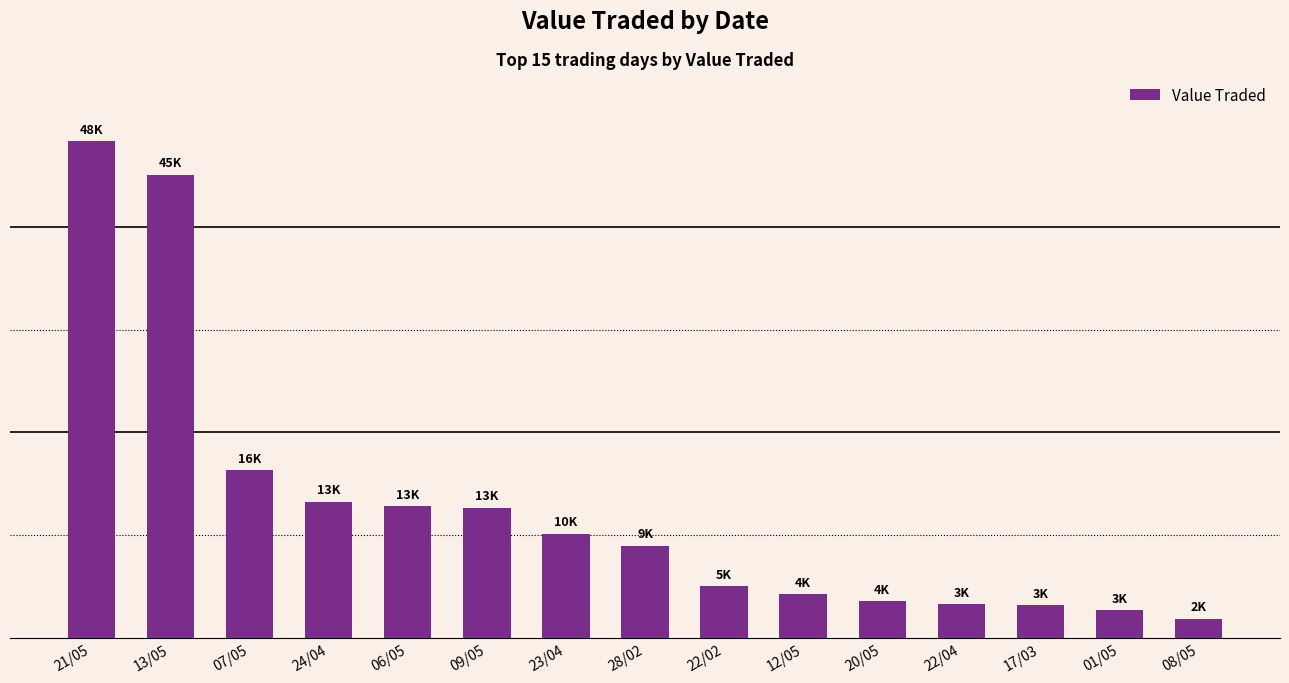

Are the bars horizontal?

No